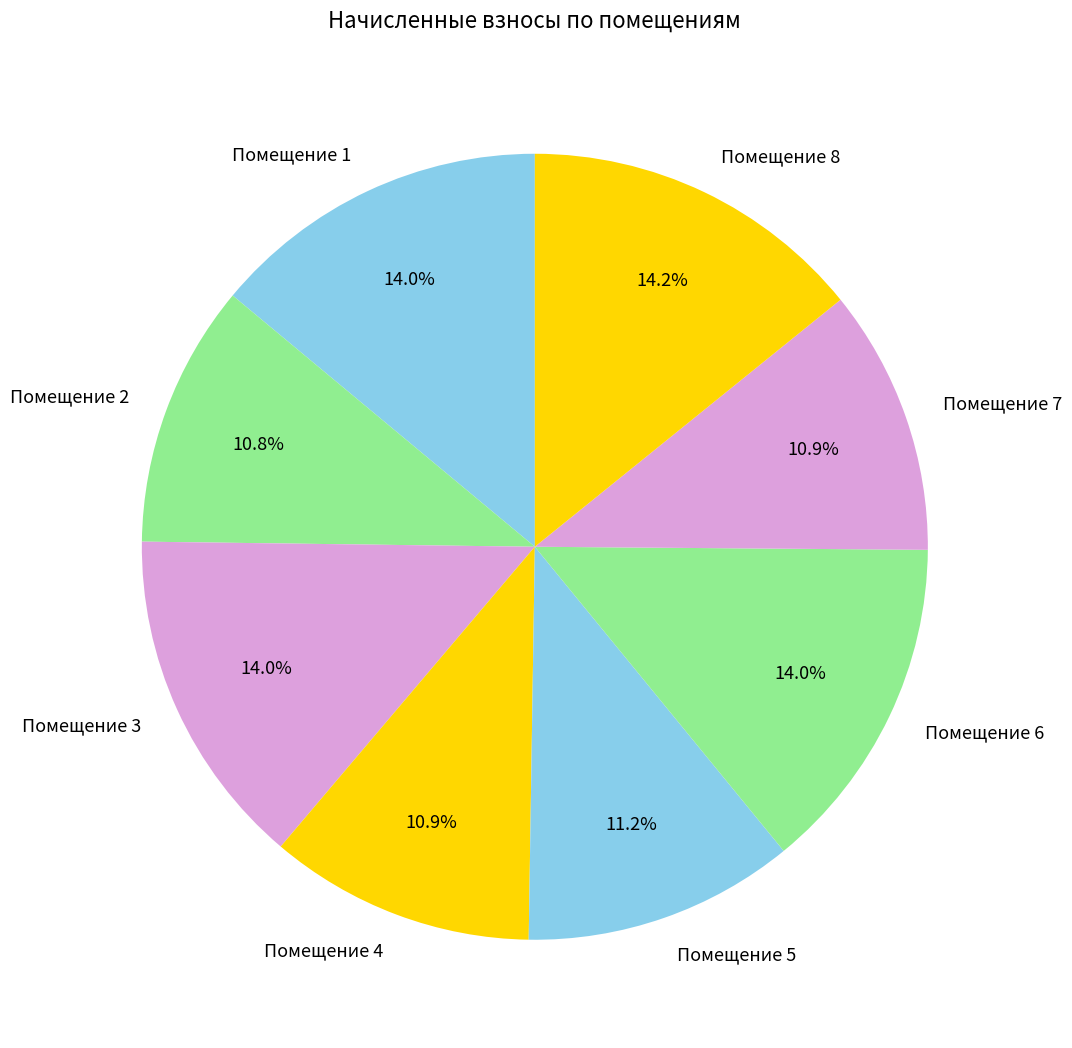

Is there any slice that represents more than half of the pie?

No